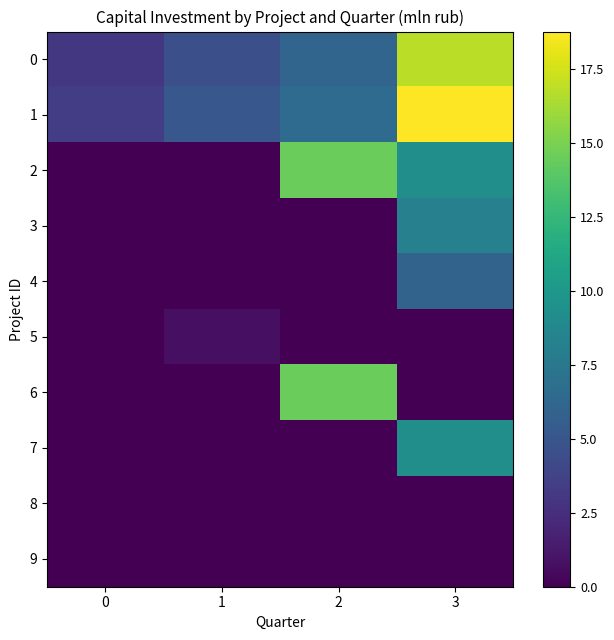

At how many categories does at least one series exceed 5?

3